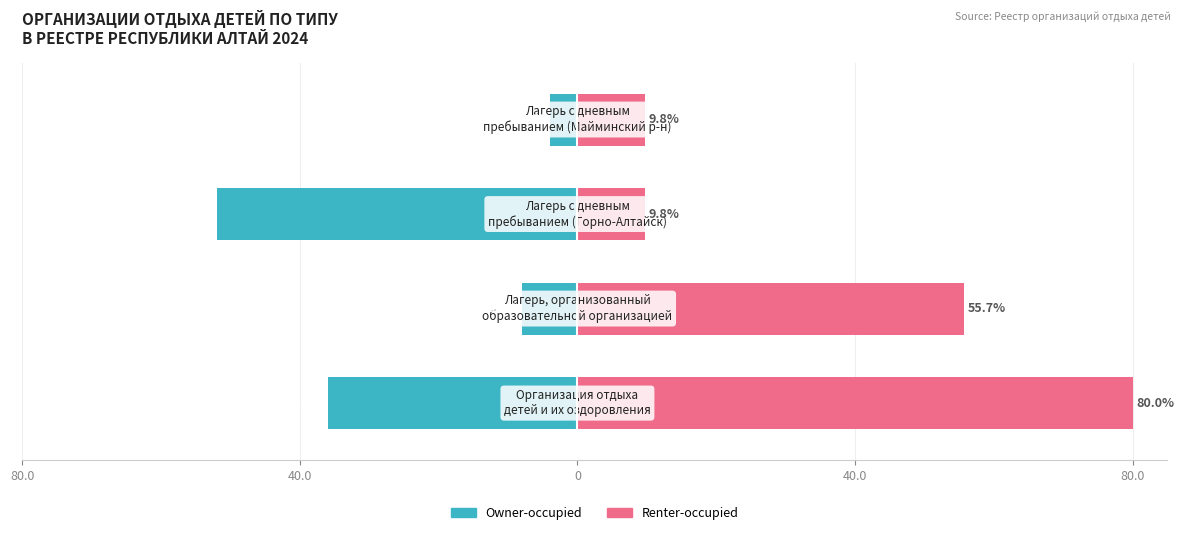

Which series changed the most between 40.0 and 0?

Renter-occupied